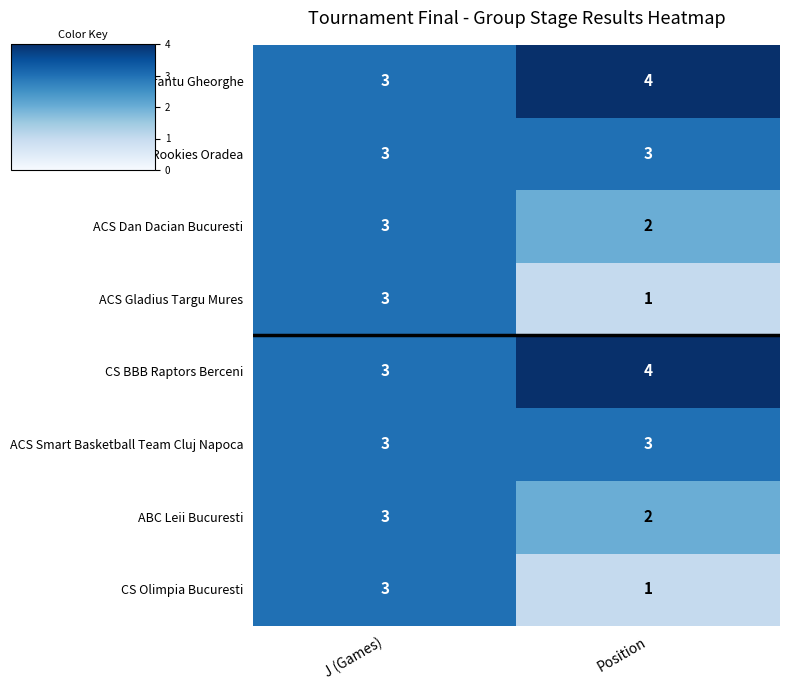

The value of ABC Leii Bucuresti at J (Games) is 5. True or false?

False